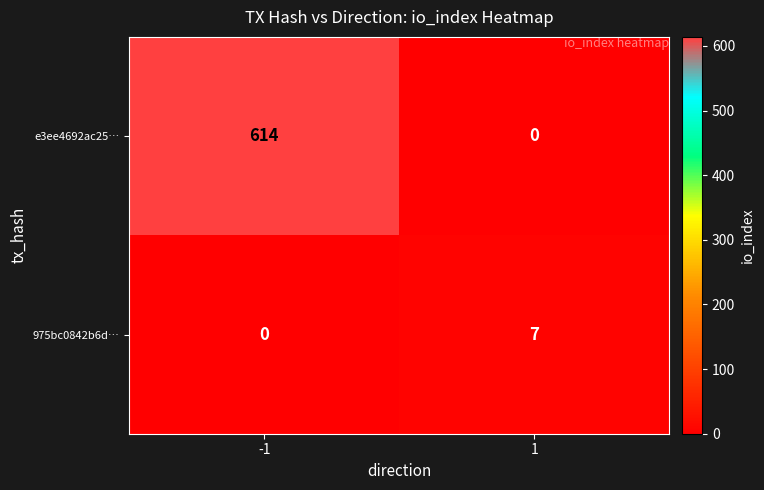

What is the difference between the highest and lowest values at 1?

7